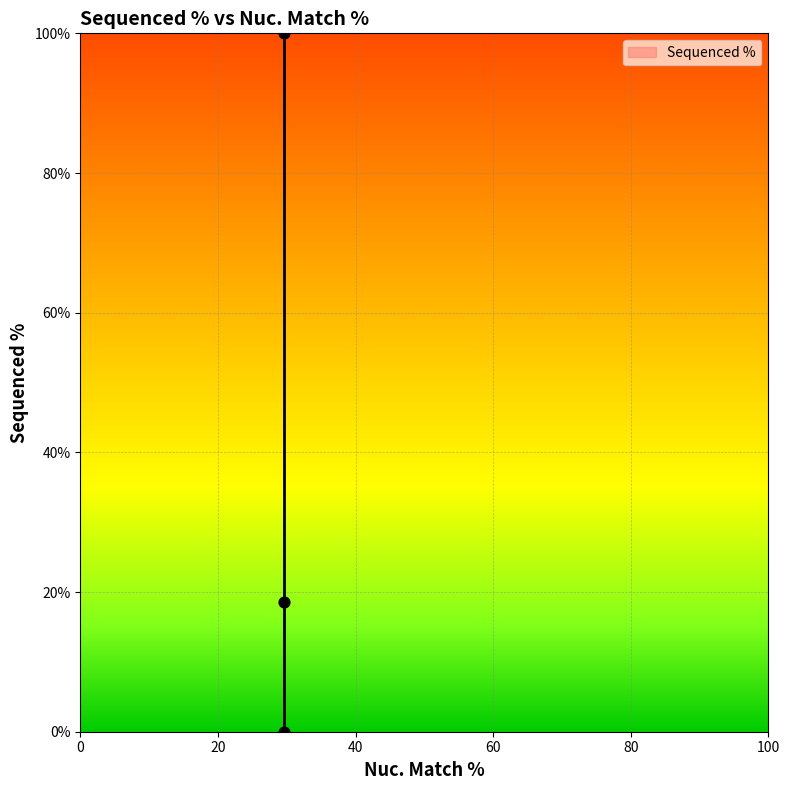

What is the average Y value?

39.5